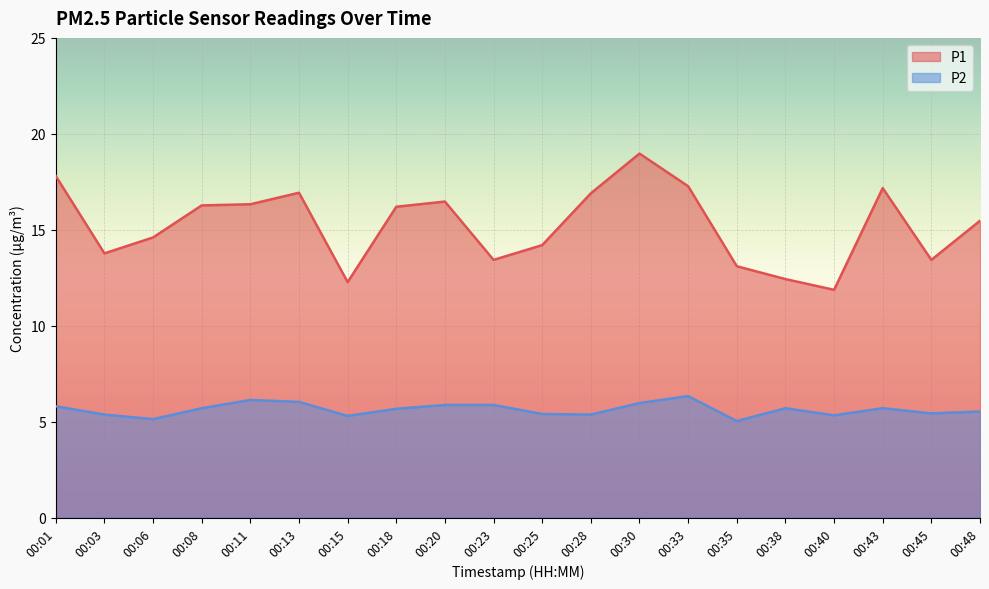

How many lines are shown in the chart?

2